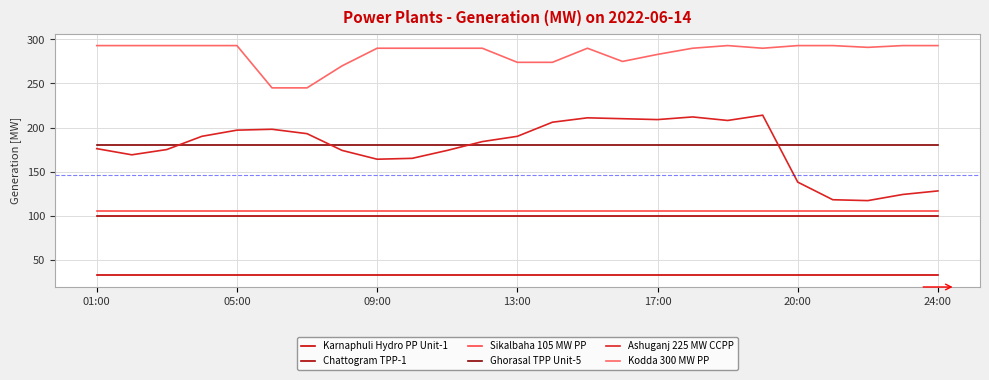

Which category has the highest value across all series?

01:00